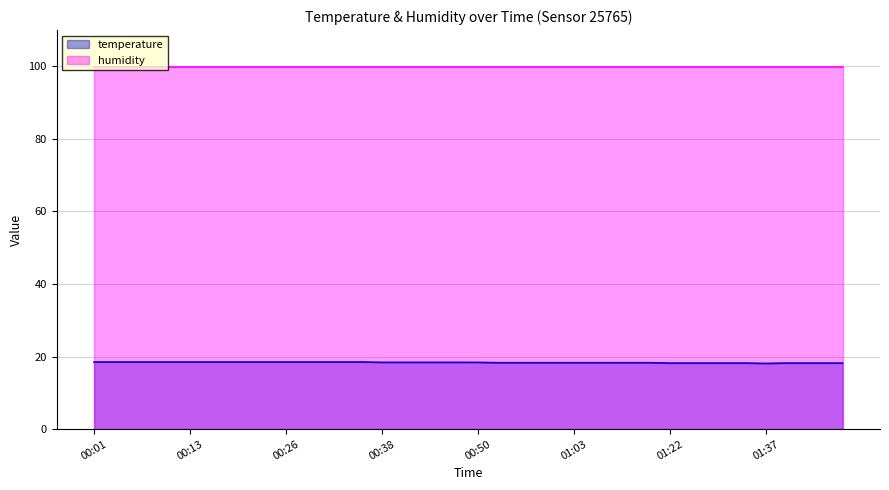

What position from the right is 00:04?

39